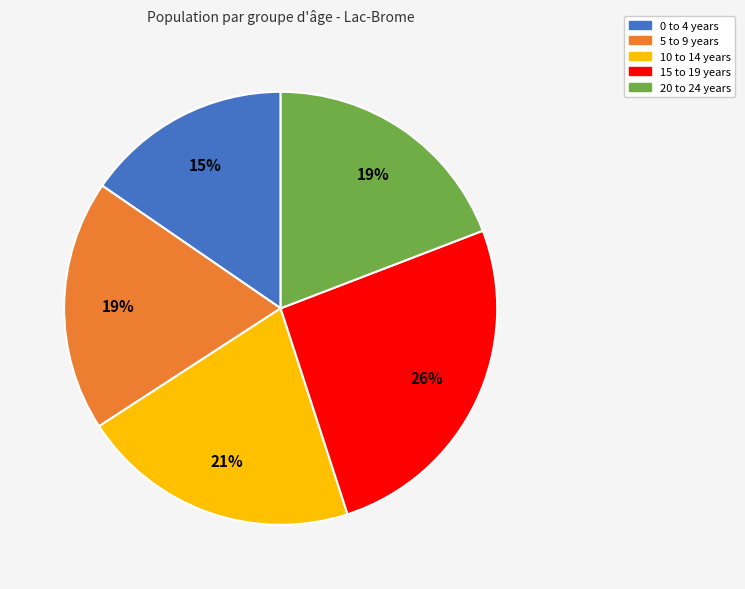

The 5 to 9 years slice represents 13% of the pie. True or false?

False